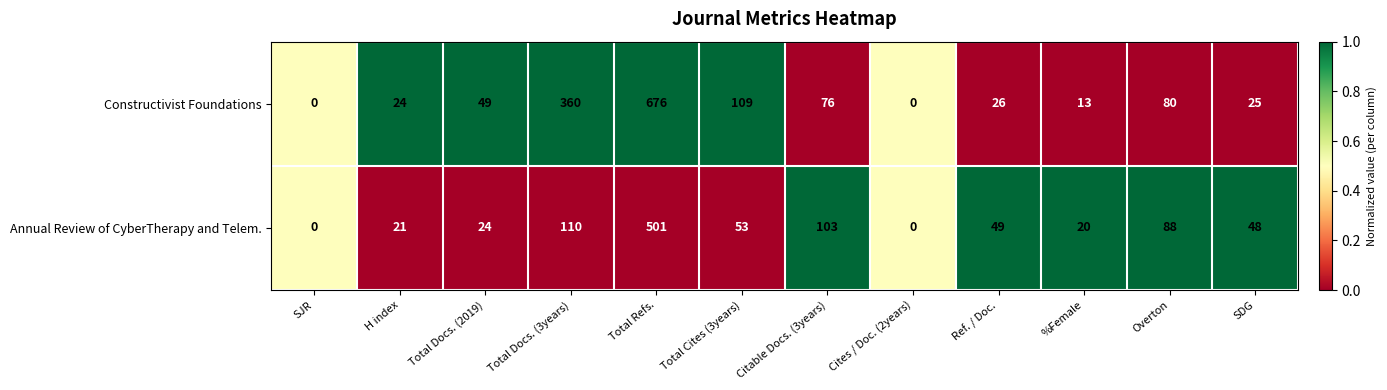

How many series are shown in this chart?

2